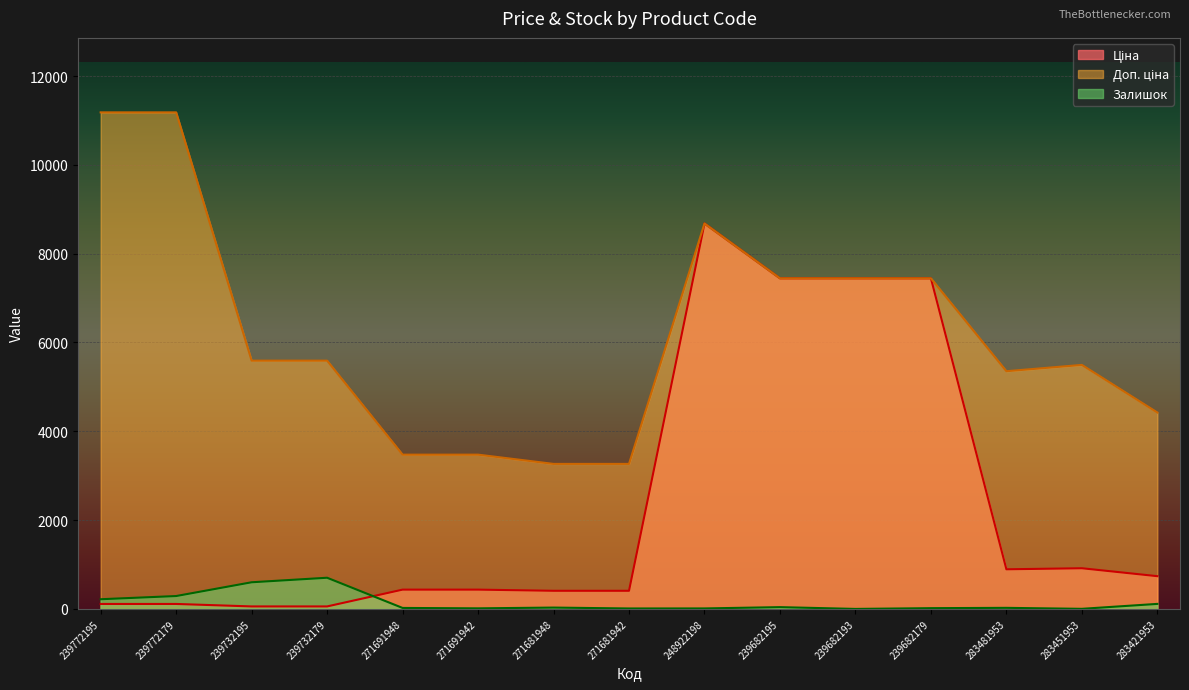

What is the difference between the highest and lowest values at 271681942?

3255.8